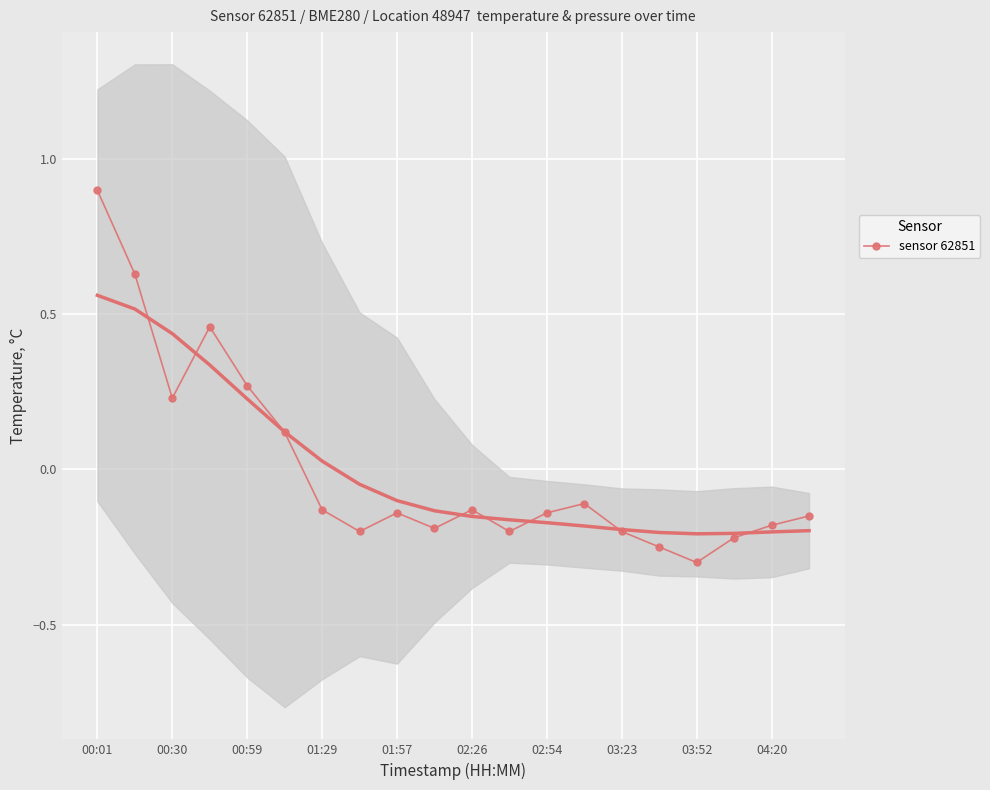

Reading right to left, transcribe all the data shown in this chart.

-0.1	-0.2	-0.2	-0.3	-0.2	-0.2	-0.1	-0.1	-0.2	-0.1	-0.2	-0.1	-0.2	-0.1	0.1	0.3	0.5	0.2	0.6	0.9